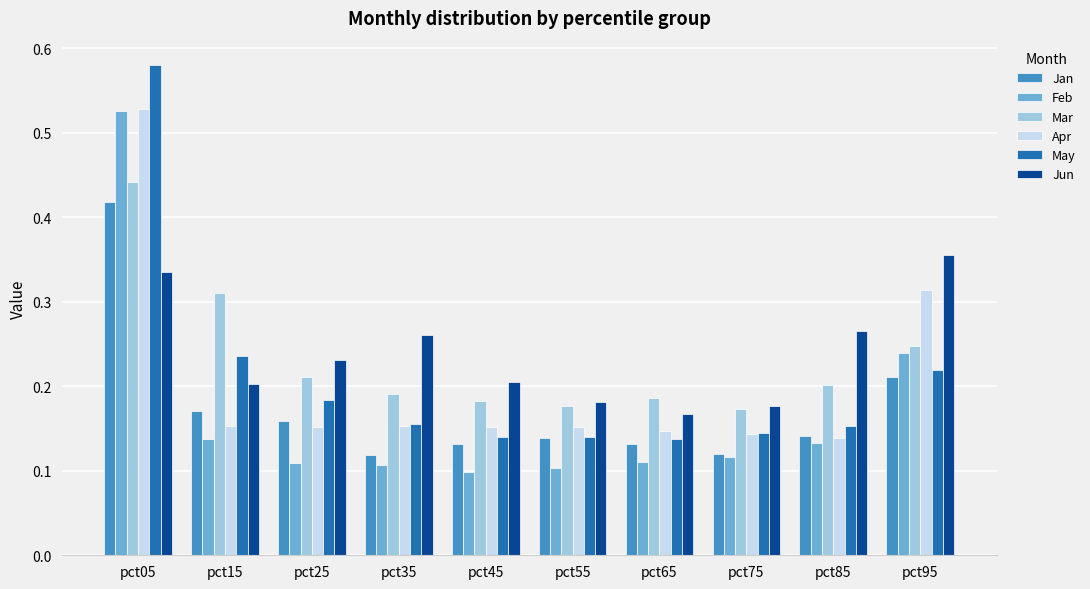

Are the bars horizontal?

No